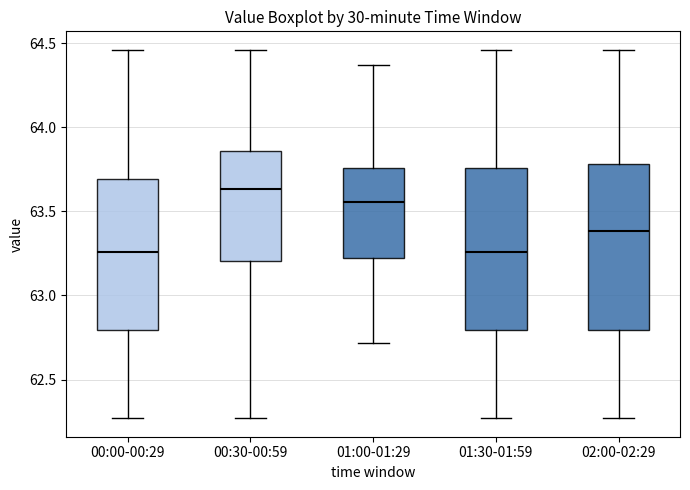

Where is the upper edge of the box for 01:00-01:29 on the y-axis? The values are not printed on the chart, so give them approximately, as read against the axis.

63.75